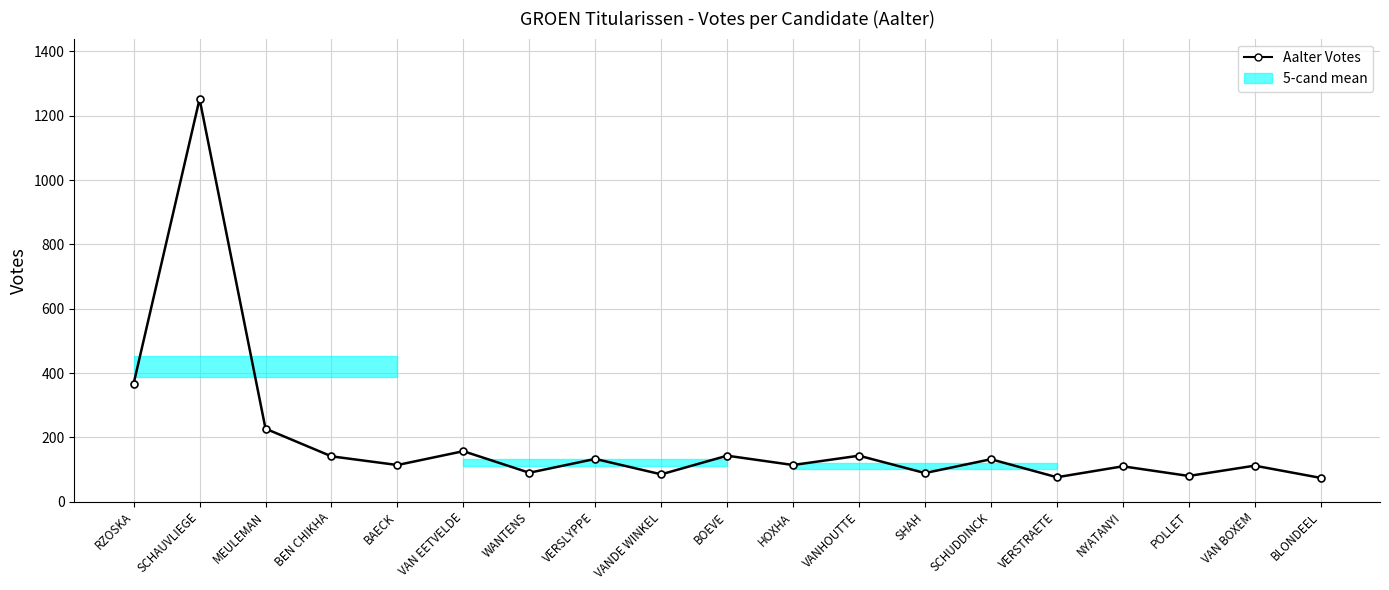

Rank the categories by value from lowest to highest.

BLONDEEL, VERSTRAETE, POLLET, VANDE WINKEL, SHAH, WANTENS, NYATANYI, VAN BOXEM, BAECK, HOXHA, SCHUDDINCK, VERSLYPPE, BEN CHIKHA, BOEVE, VANHOUTTE, VAN EETVELDE, MEULEMAN, RZOSKA, SCHAUVLIEGE